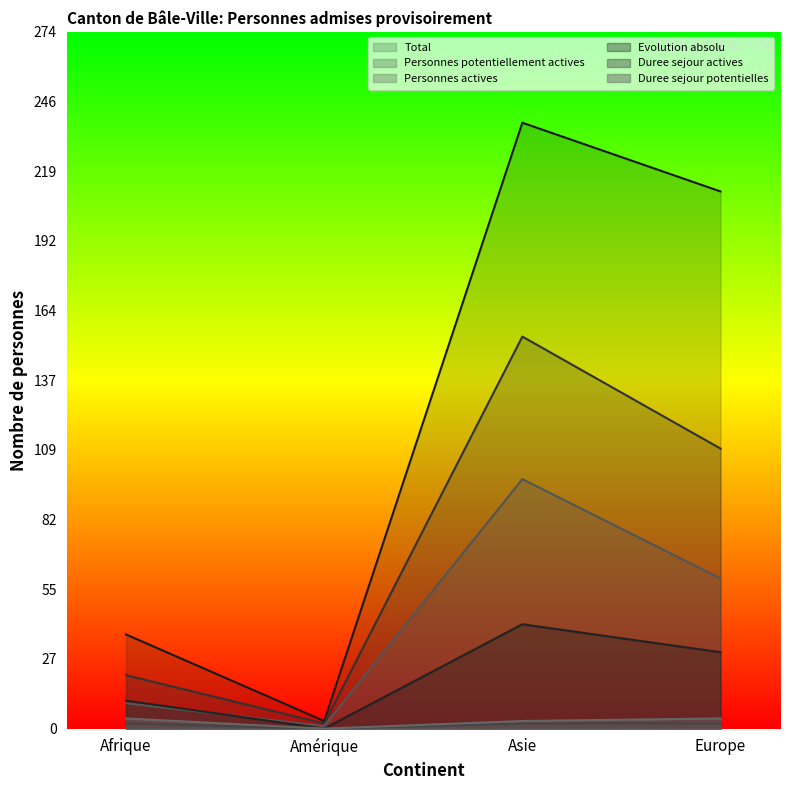

Count the number of categories in the chart.

4